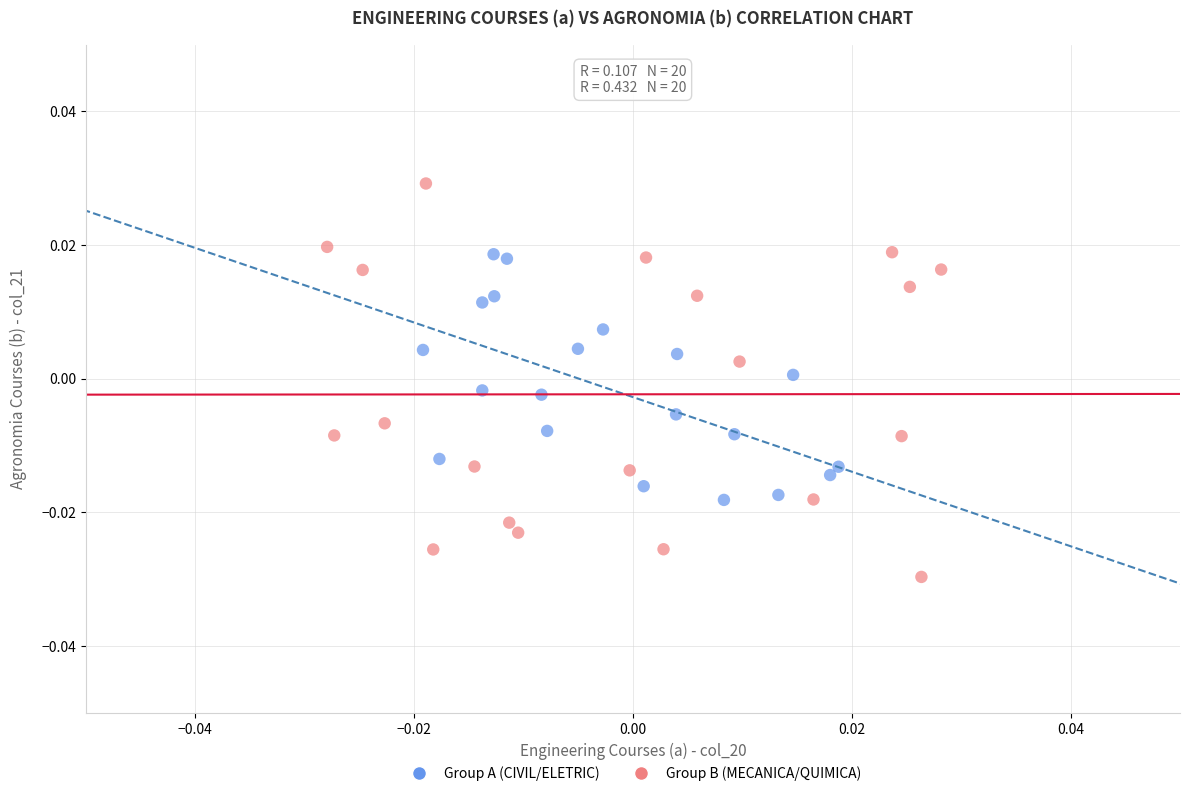

Which series reaches the minimum Y coordinate?

Group B (MECANICA/QUIMICA)